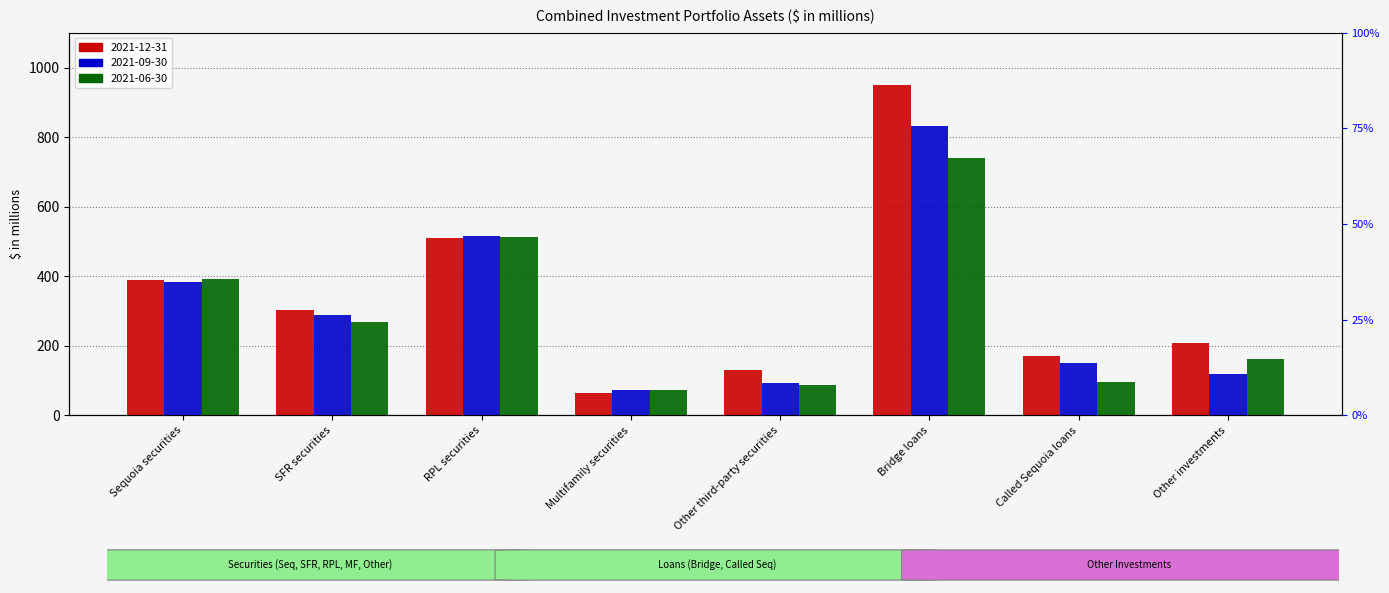

At which category does the chart reach its minimum across all series?

Multifamily securities